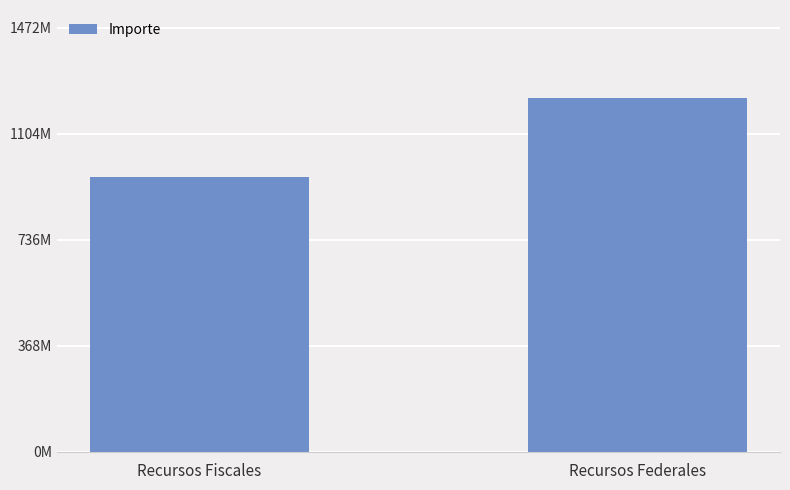

At which category does the chart reach its peak across all series?

Recursos Federales